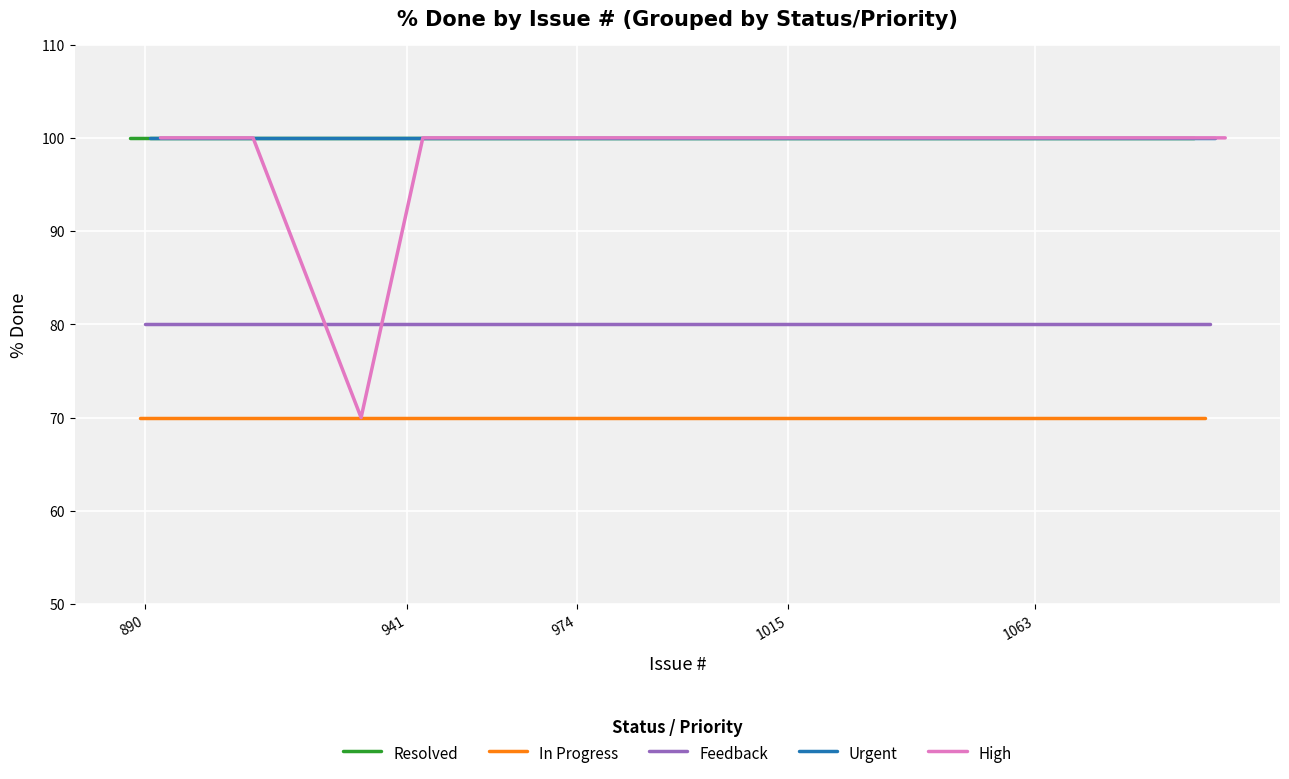

True or false: High and In Progress cross at least once.

False